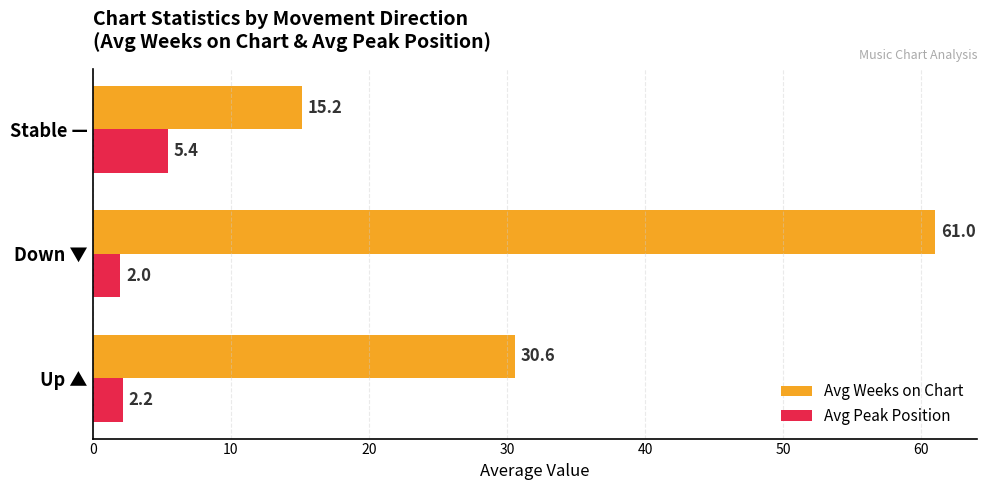

What is the smallest value displayed?

2.0